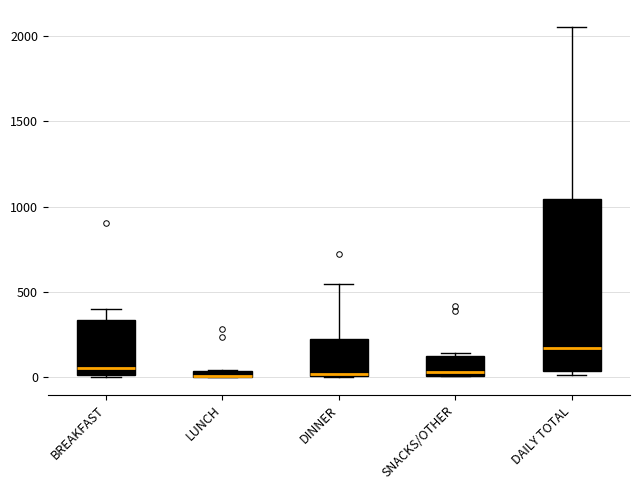

Where is the upper edge of the box for SNACKS/OTHER on the y-axis? The values are not printed on the chart, so give them approximately, as read against the axis.

150